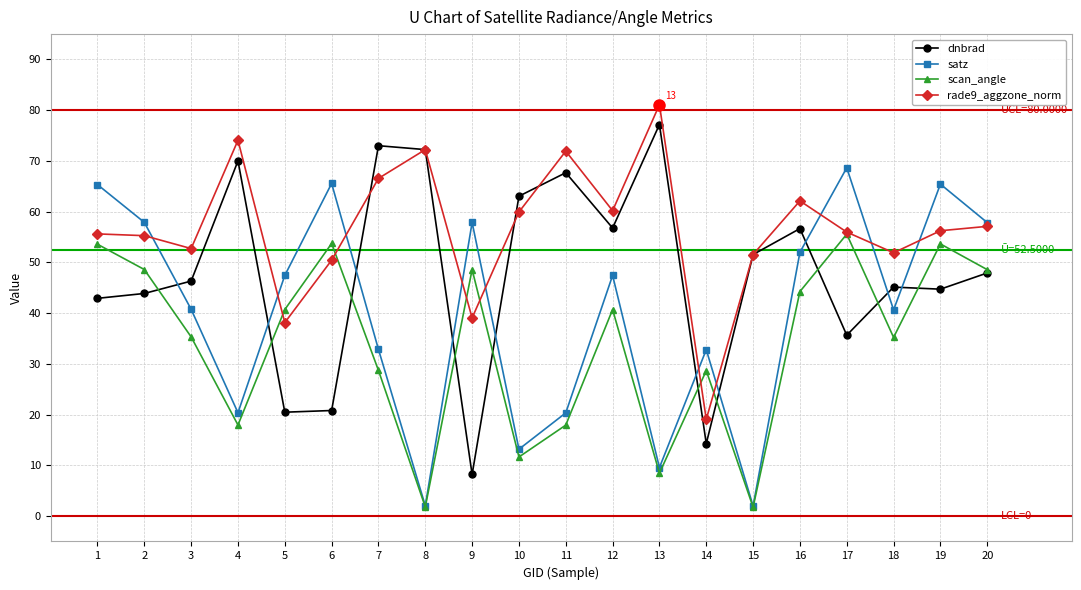

True or false: rade9_aggzone_norm has a value of 83.1 at 10.

False